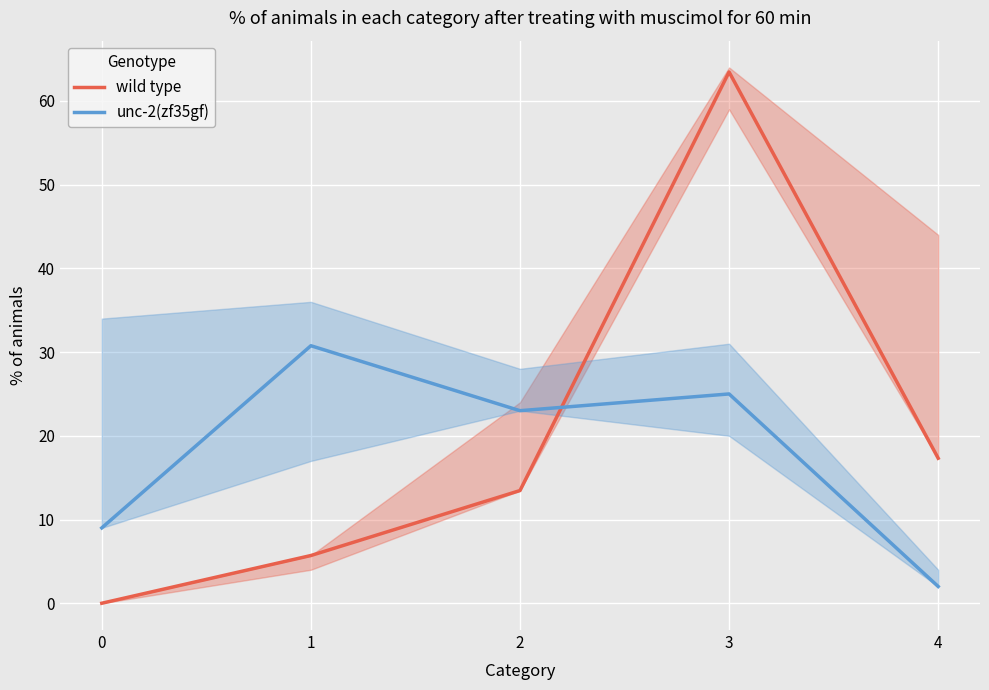

Count the number of data series in this chart.

2